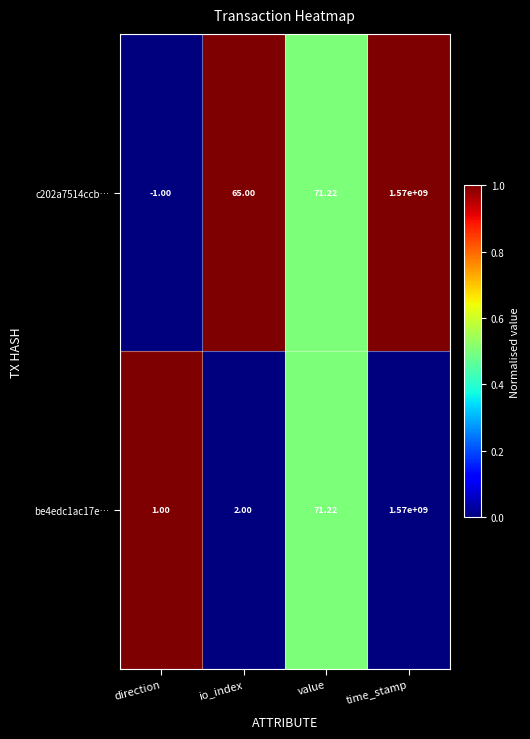

At which category is the sum across all series the highest?

time_stamp